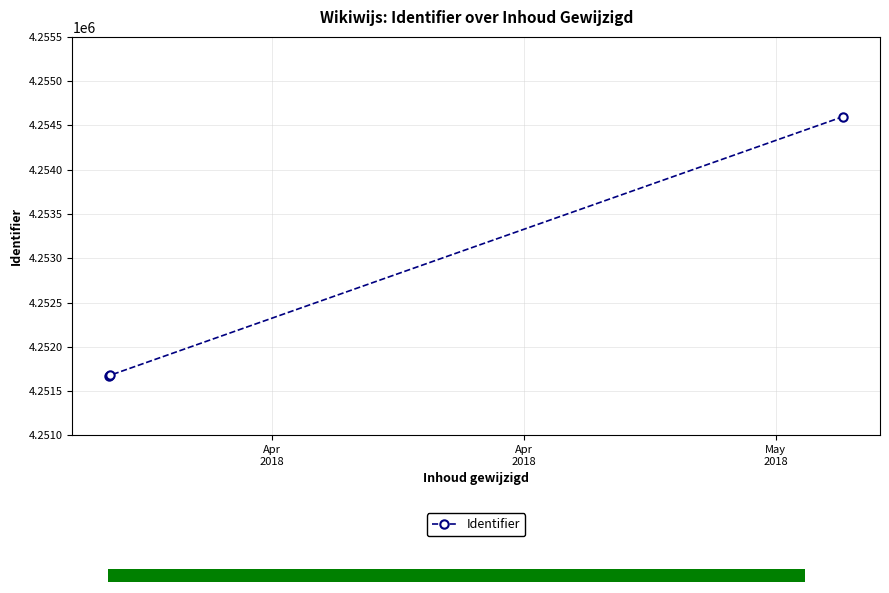

Between Apr
2018 and Apr
2018, which is larger?

Apr
2018